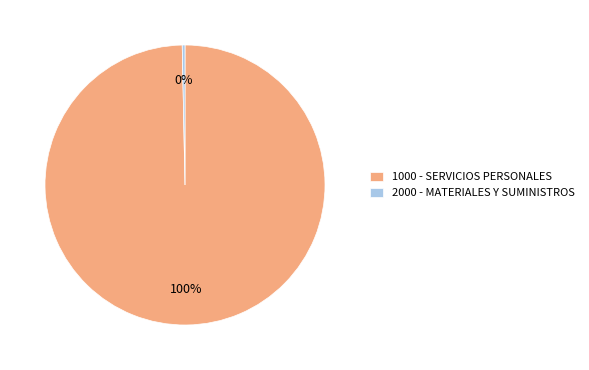

Combined, do 1000 - SERVICIOS PERSONALES and 2000 - MATERIALES Y SUMINISTROS account for over 50%?

Yes